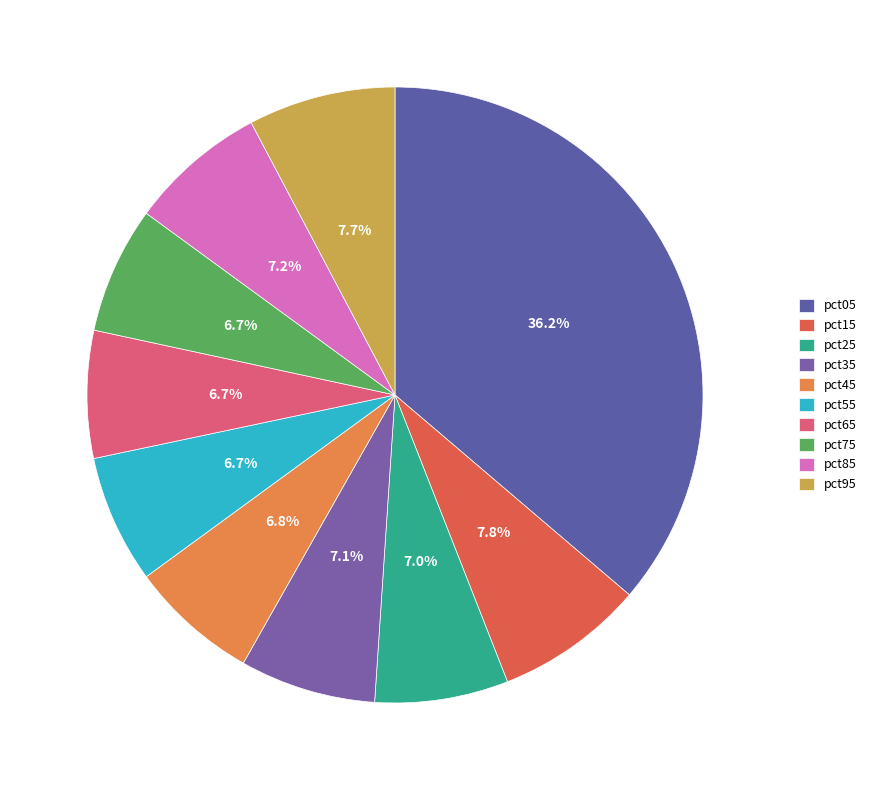

Is there a majority slice in this chart?

No